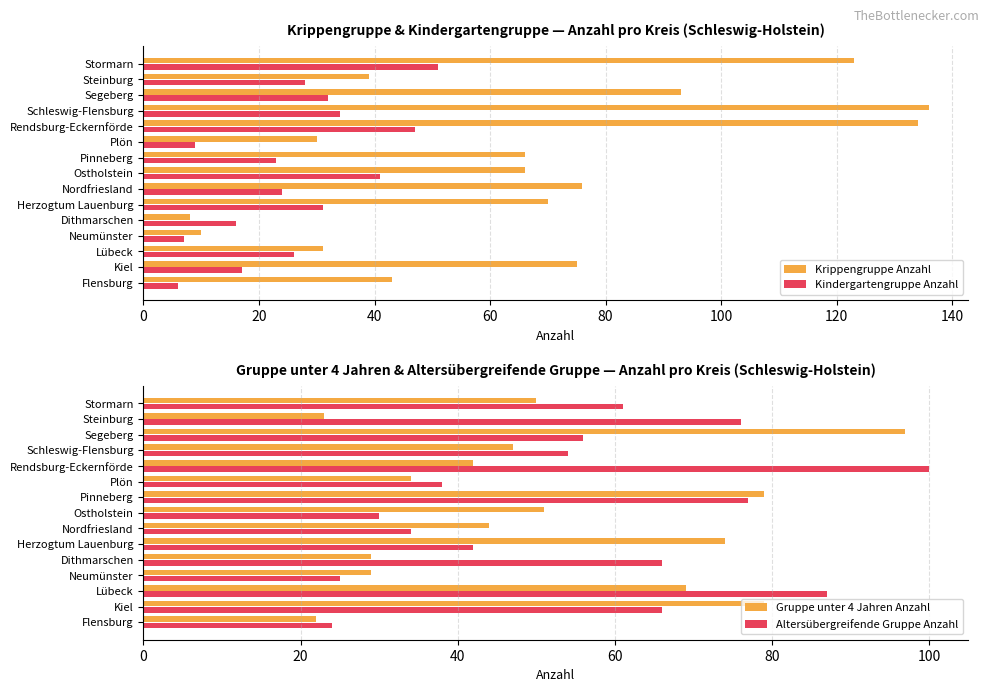

What is the highest value of the Kindergartengruppe Anzahl series?

51